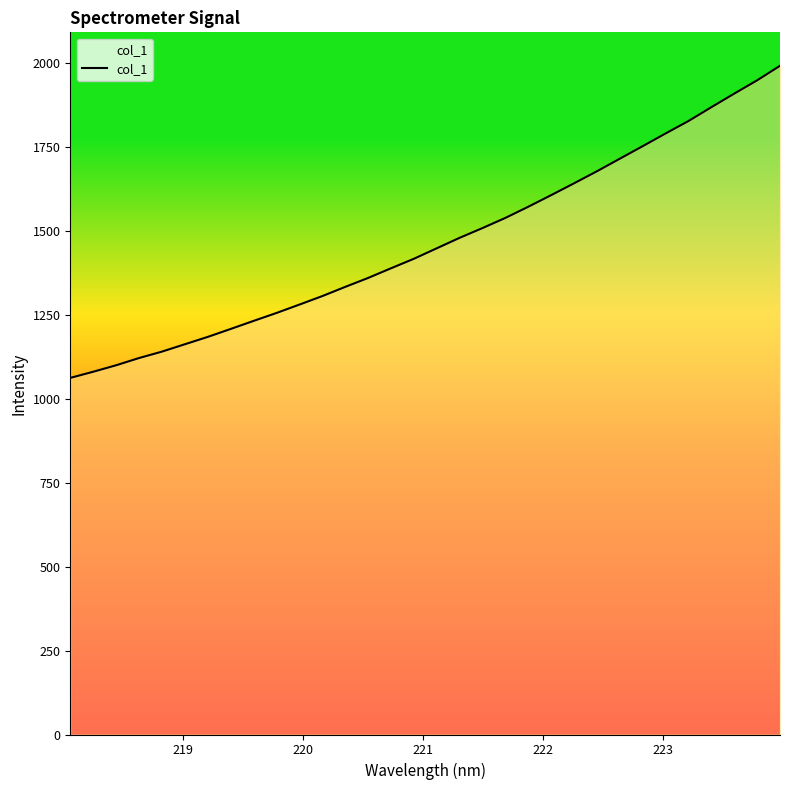

What is the difference between the maximum and minimum values?

929.9